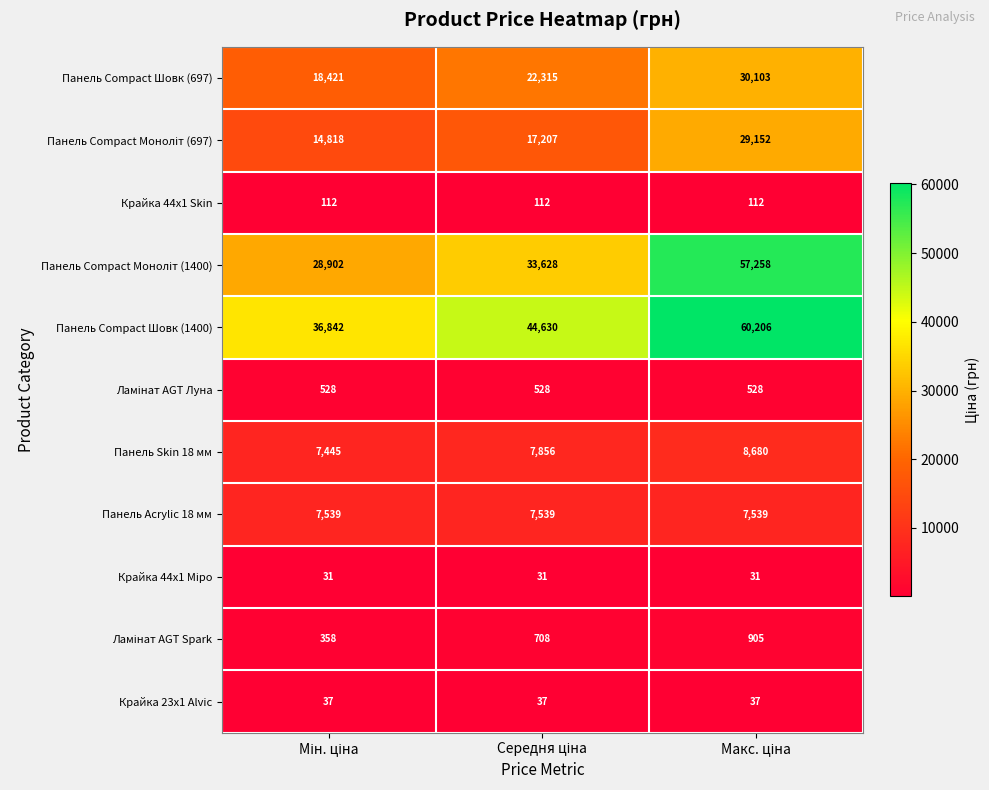

What is the difference between the maximum and minimum values in the Панель Skin 18 мм series?

1235